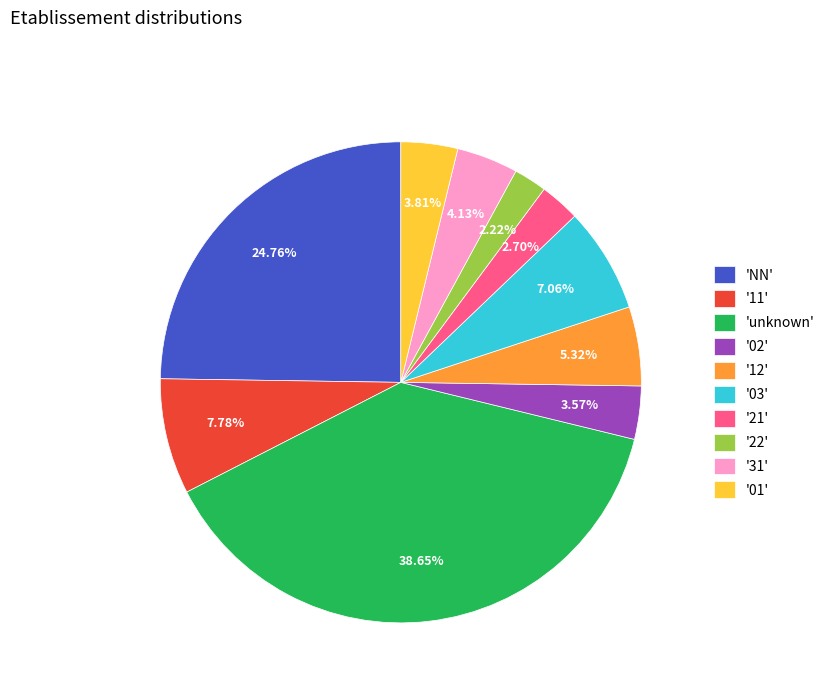

Do '11' and '03' together represent more than half of the pie?

No